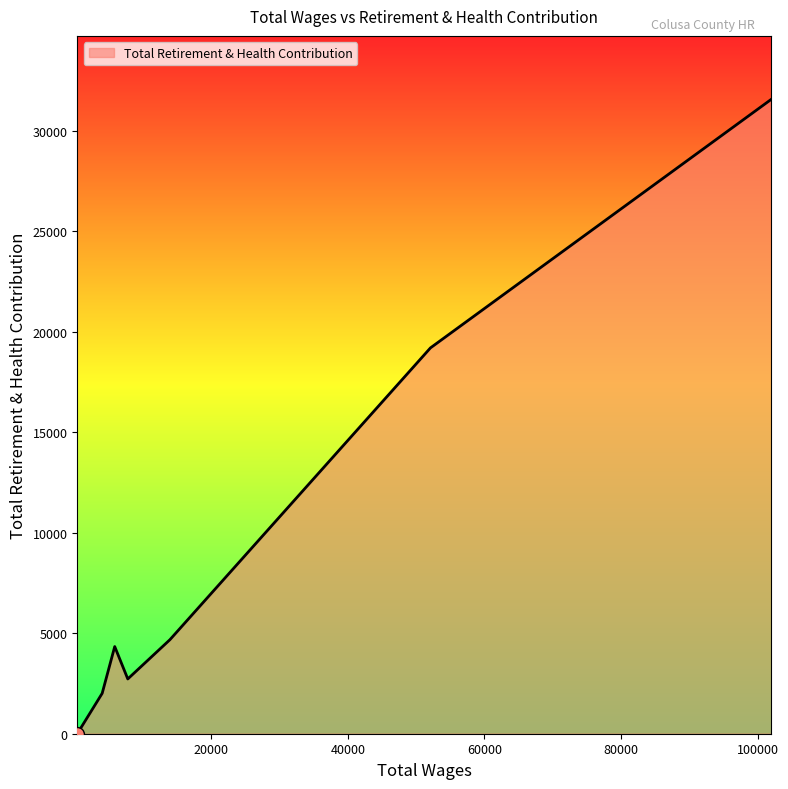

What is the greatest value displayed?

31569